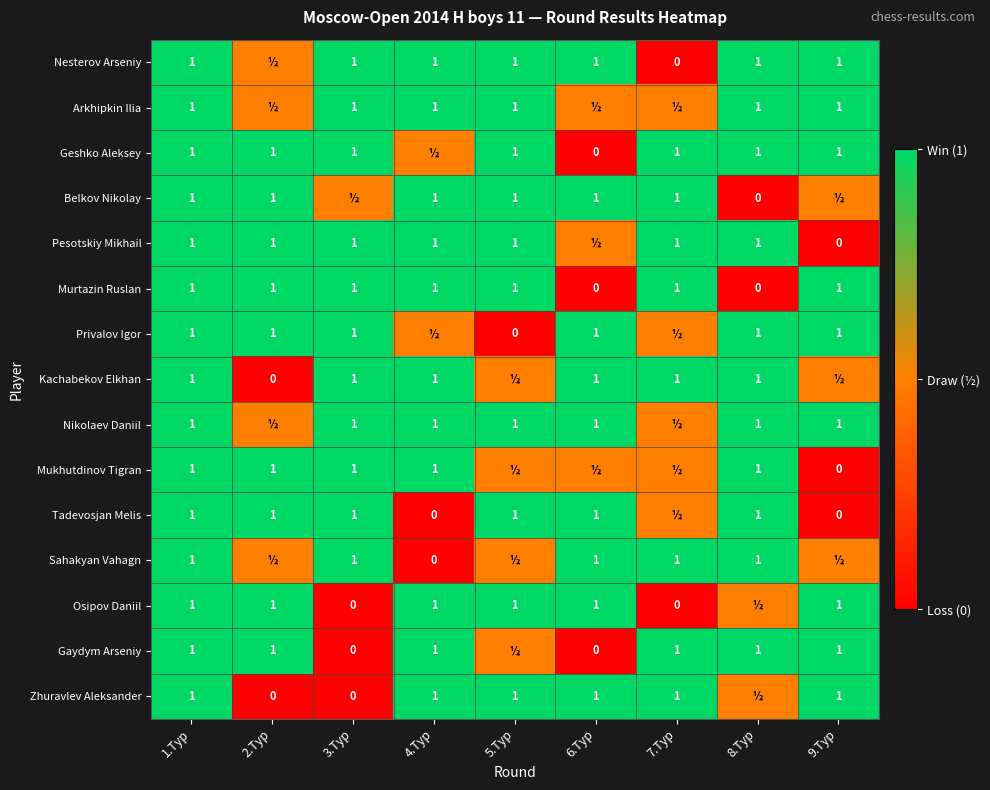

True or false: Mukhutdinov Tigran has a value of 1.0 at 2.Тур.

True